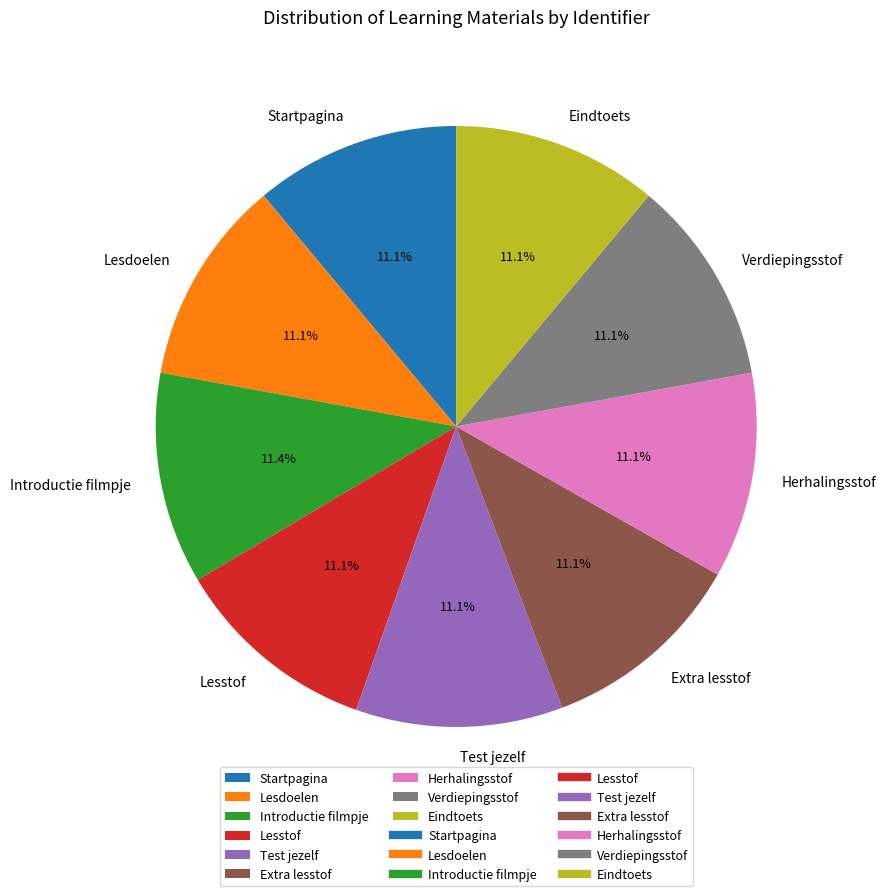

How much of the chart is everything except Lesstof?

88.9%